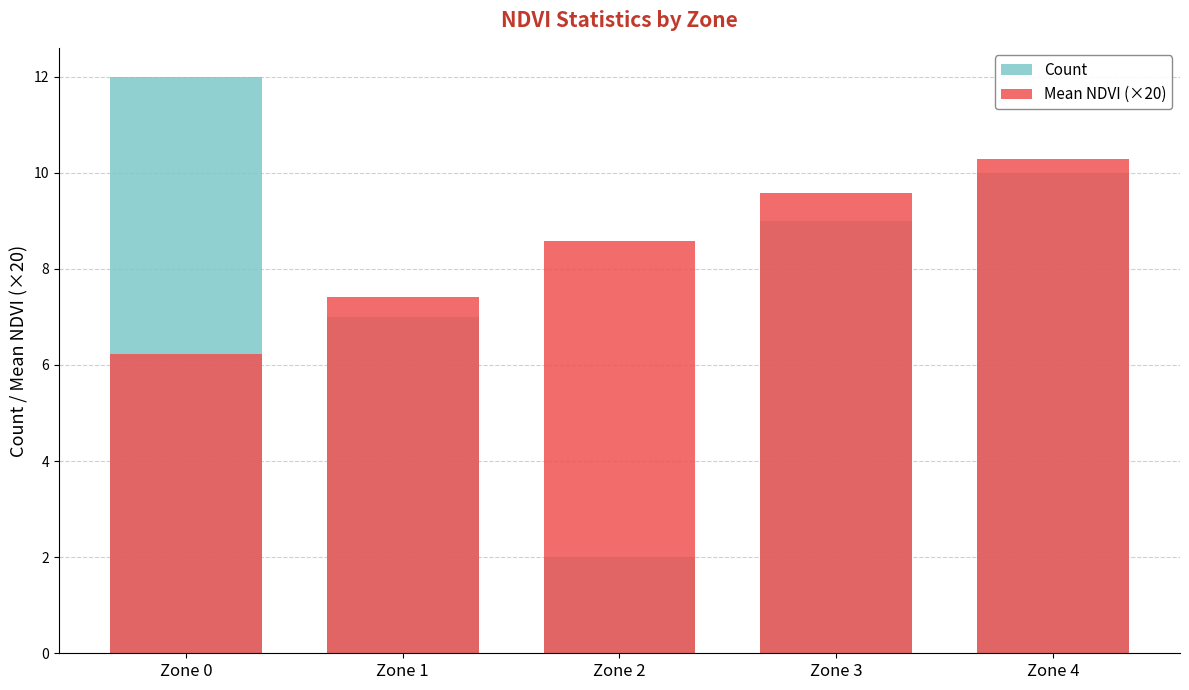

Rank the series at Zone 0 from lowest to highest value.

Mean NDVI (×20), Count